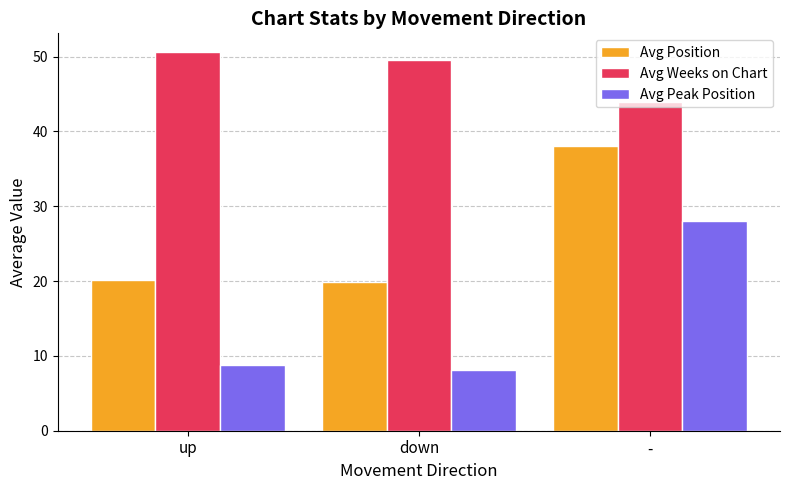

Which series has the largest total across all categories?

Avg Weeks on Chart